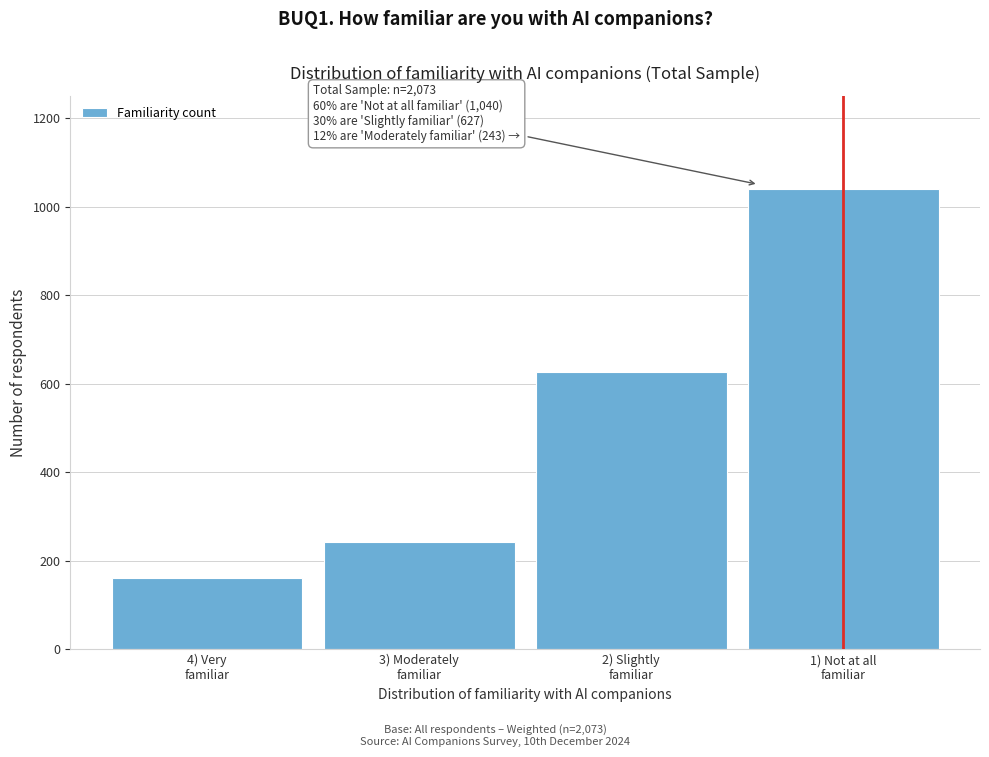

Reading left to right, extract all data points from this chart.

162	243	627	1040